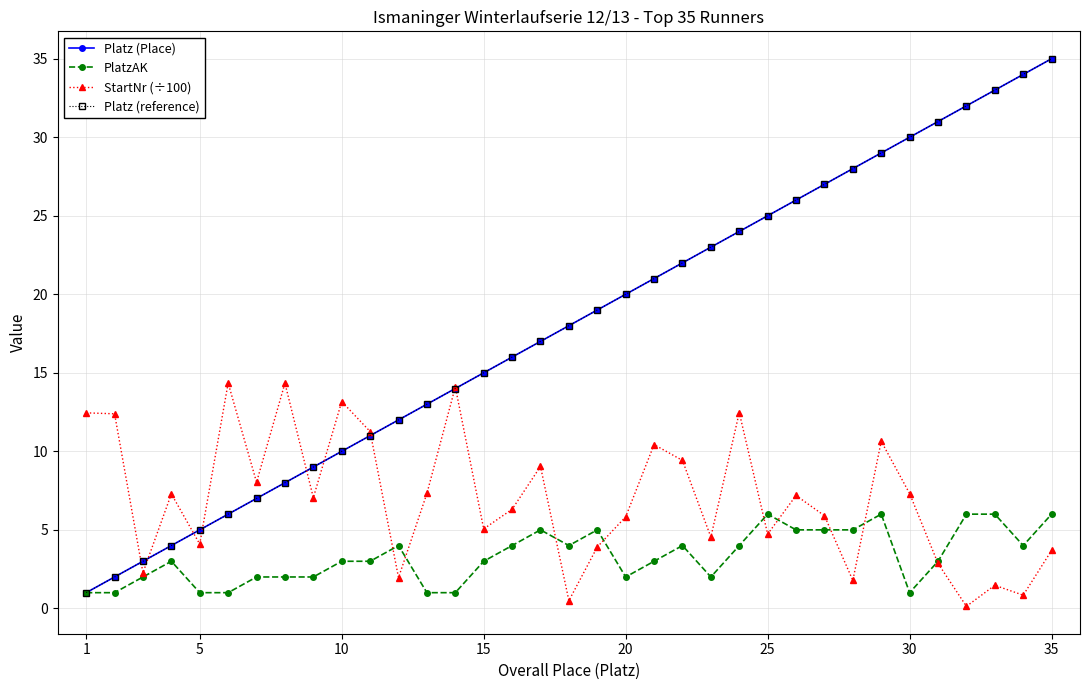

What is the greatest value displayed?

35.0